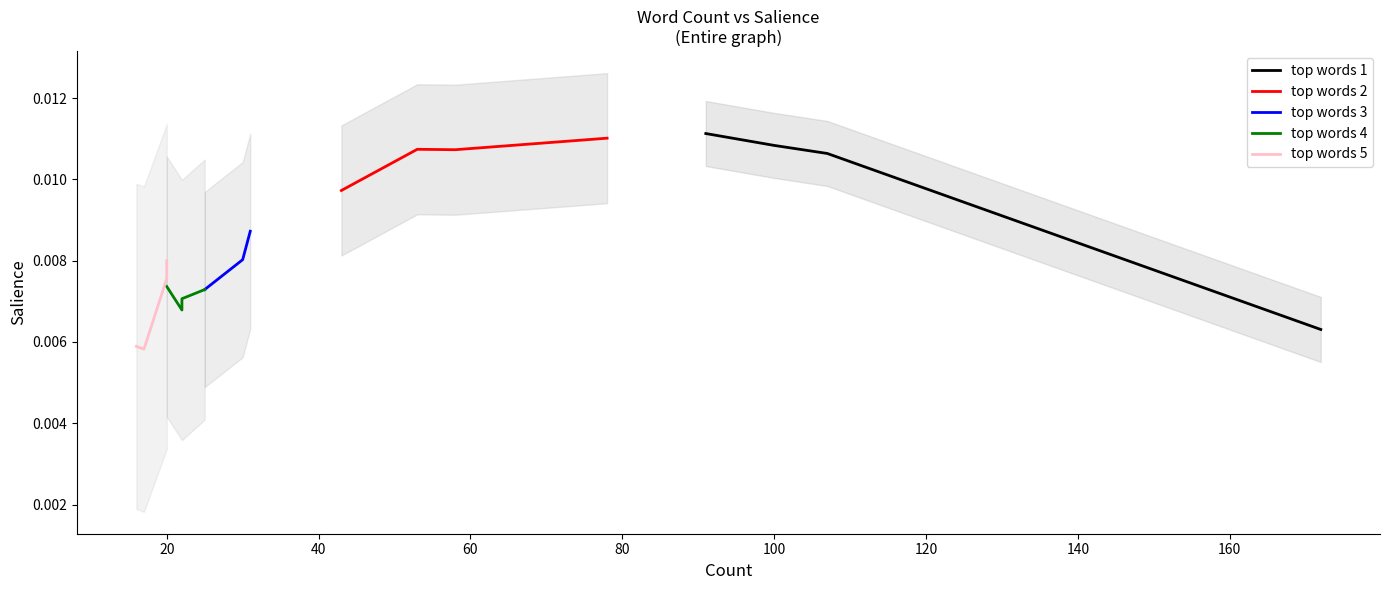

How many lines are shown in the chart?

5